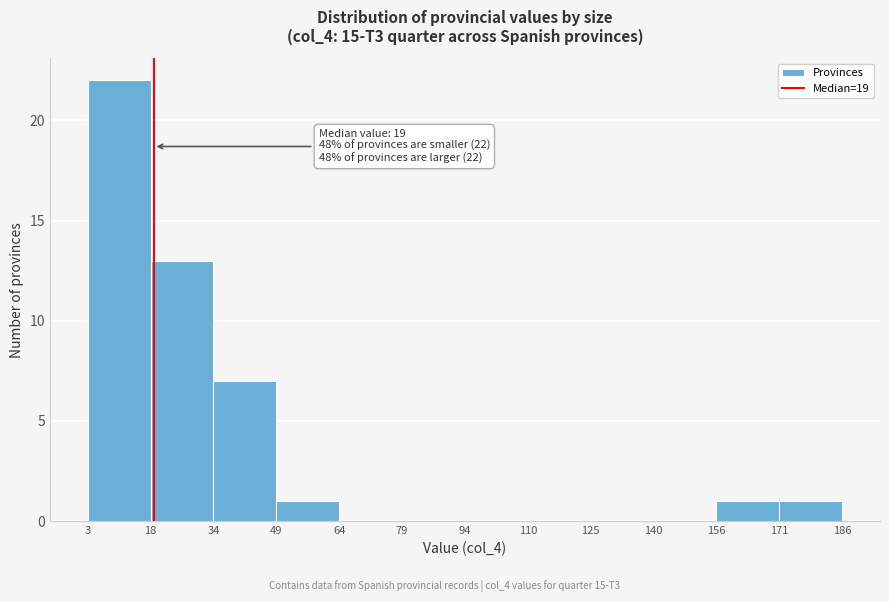

Over which range of the x-axis is the bar tallest?

3 to 18